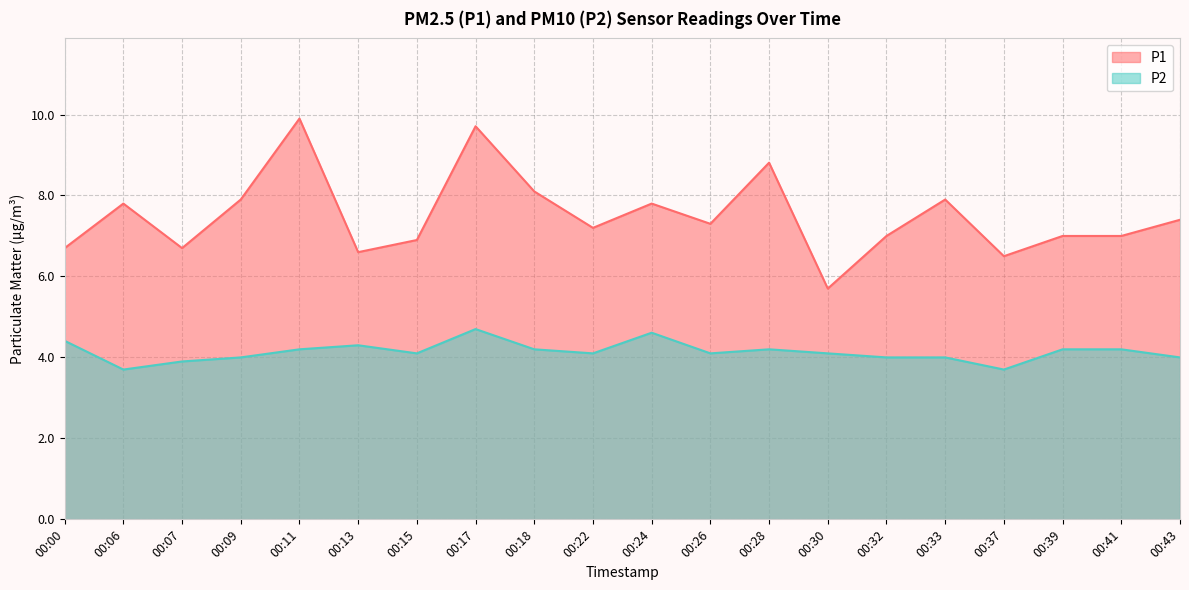

How many lines are shown in the chart?

2